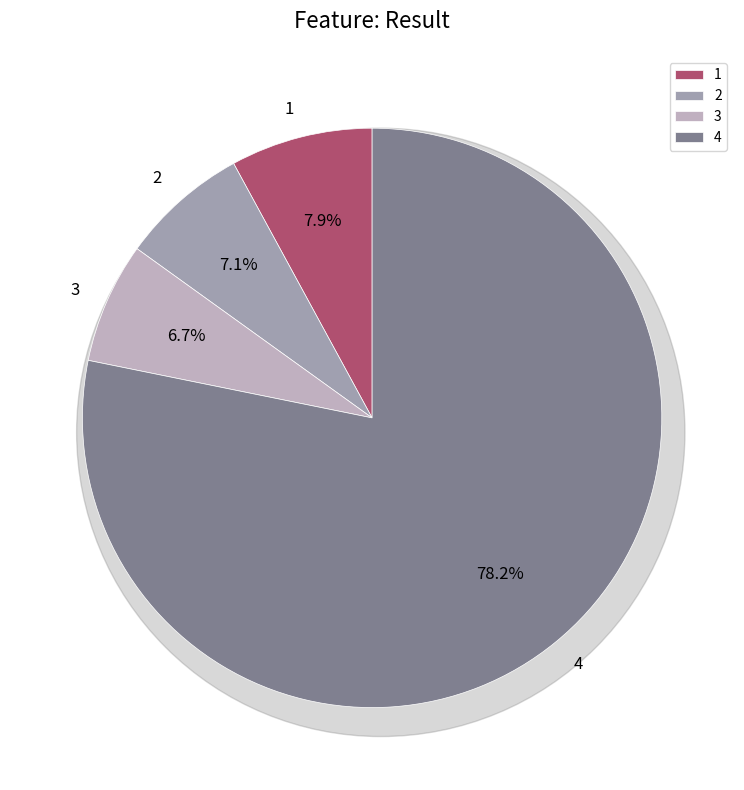

What is the change in value from 3 to 4?

+1934586786